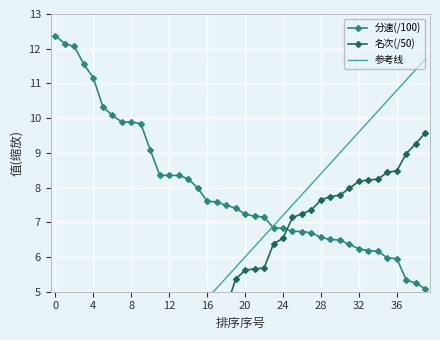

How many categories are shown in the chart?

40